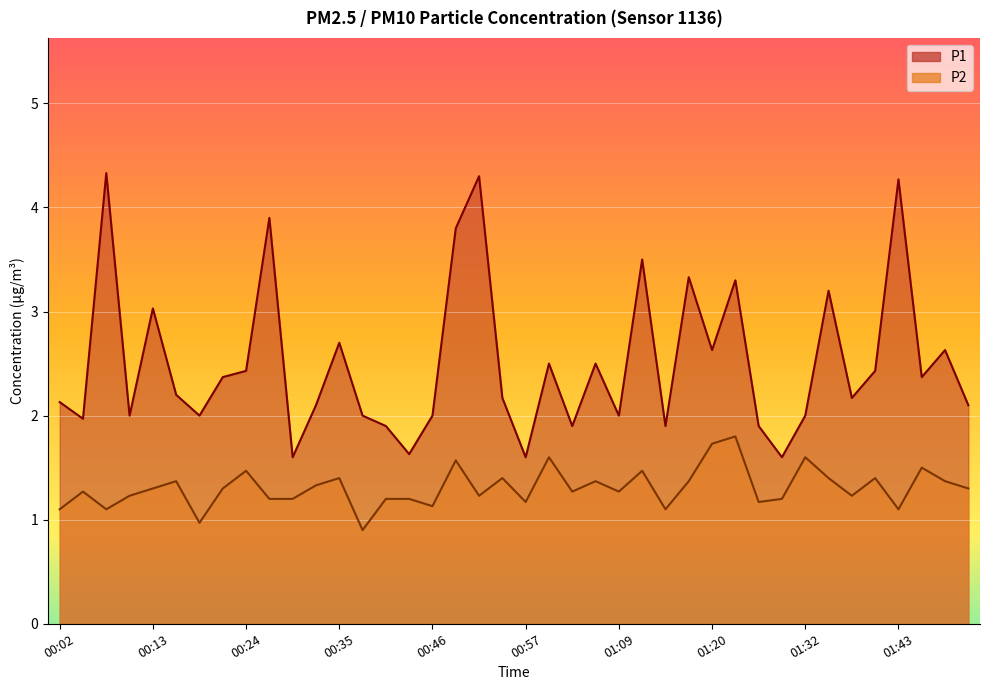

What is the lowest value of the P2 series?

0.9